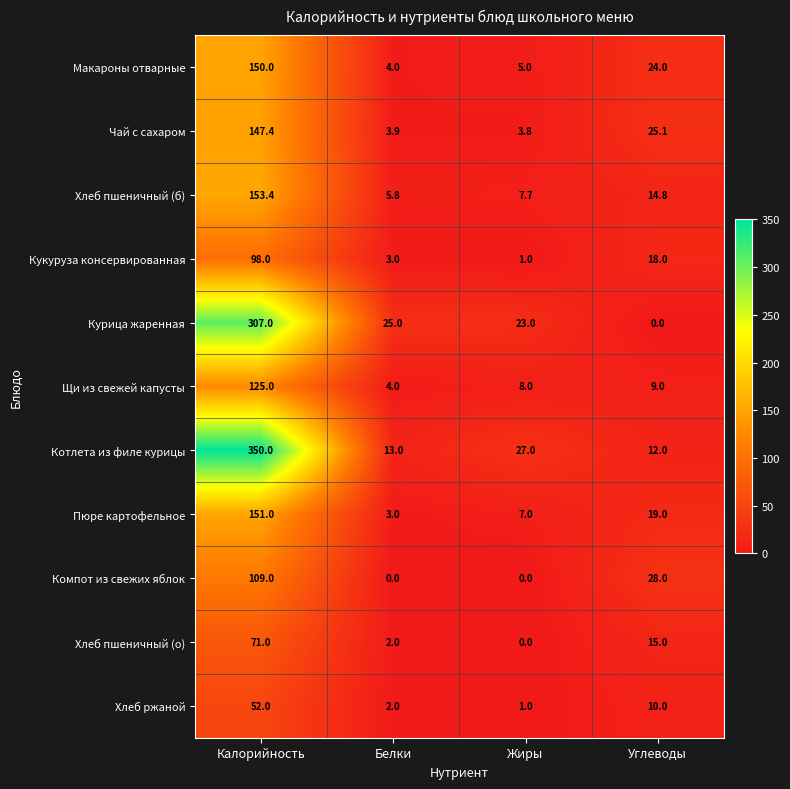

Which series has the widest spread of values?

Котлета из филе курицы